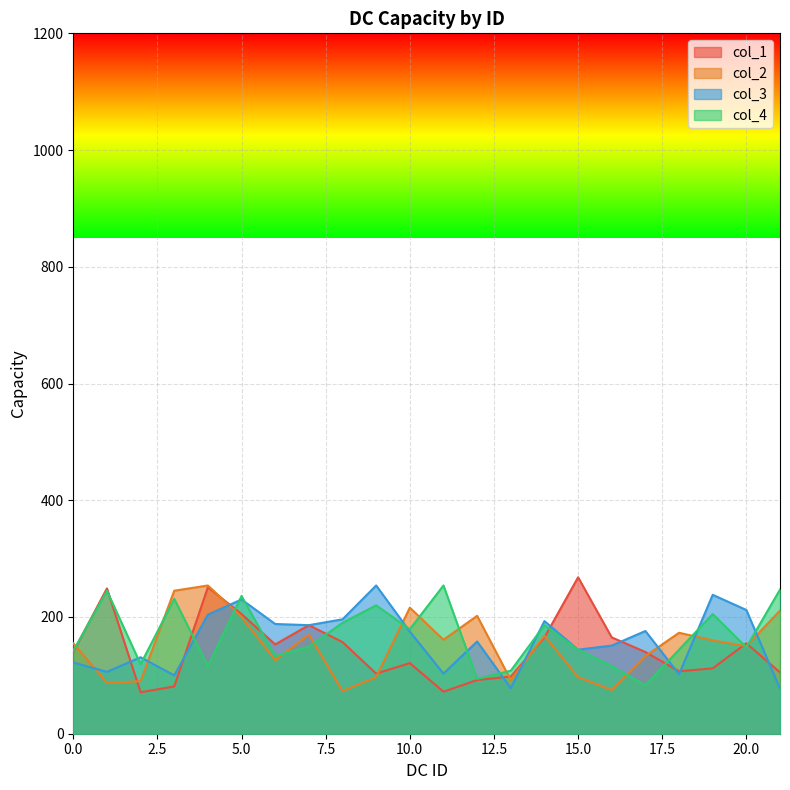

Between 17 and 12, which is larger?

17